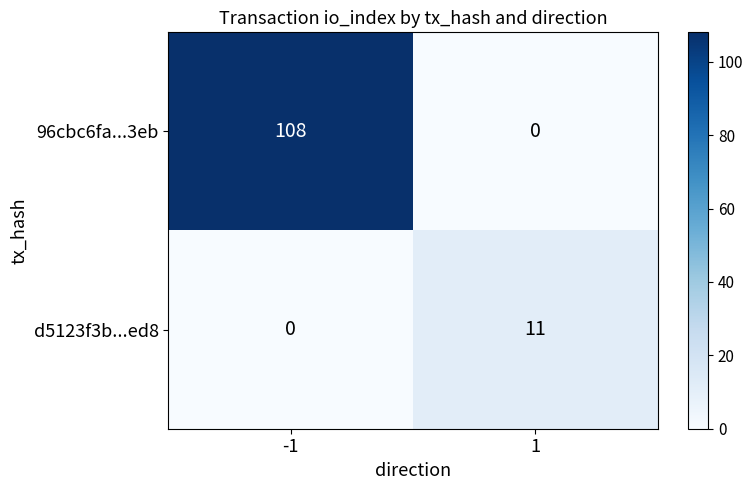

Rank the series at -1 from lowest to highest value.

d5123f3b...ed8, 96cbc6fa...3eb